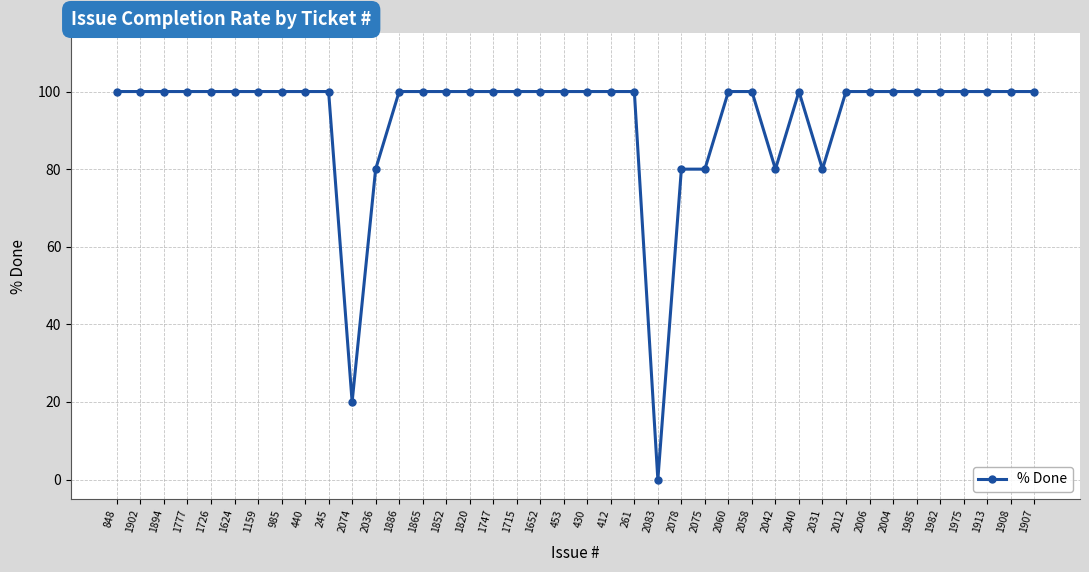

What is the value of the 40th point from the left?

100